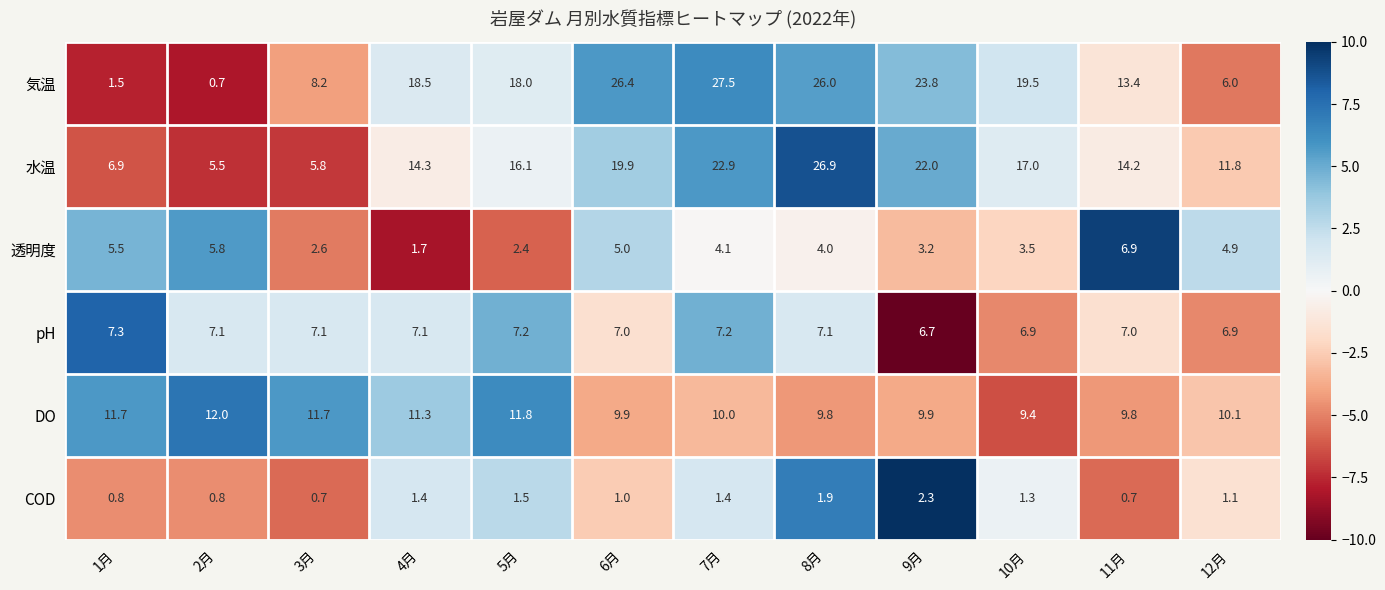

True or false: COD has a value of 0.7 at 3月.

True